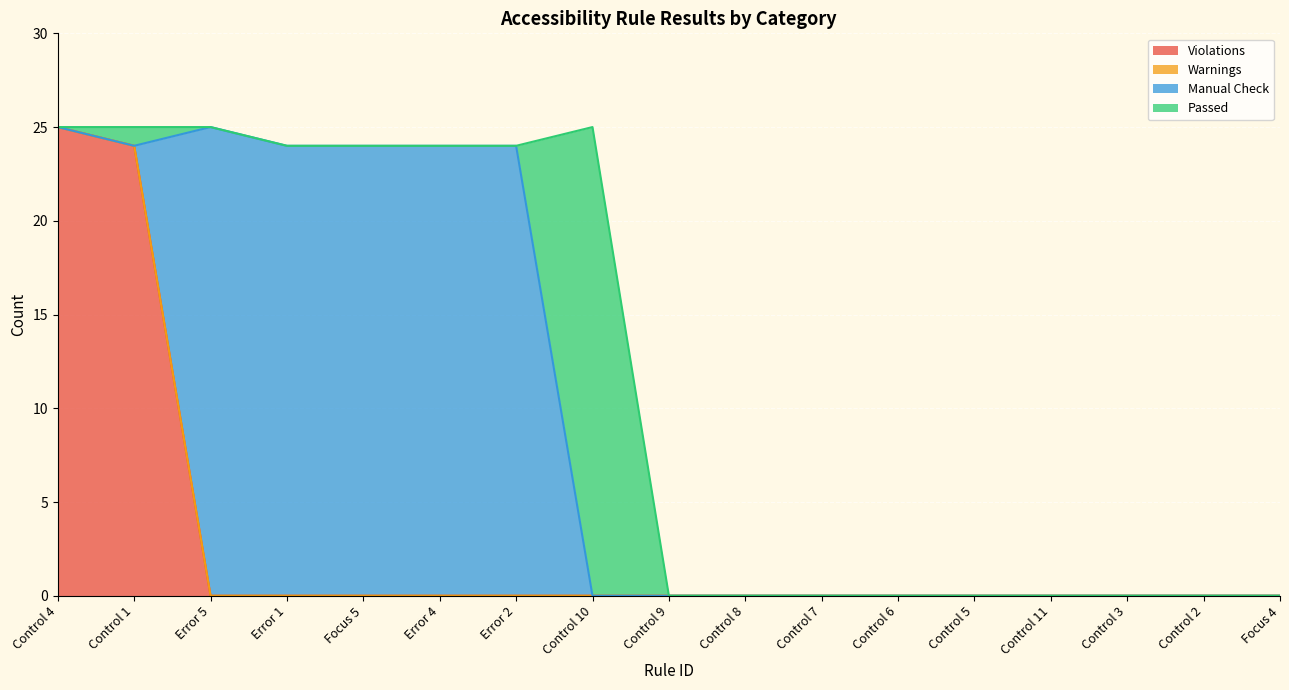

List the series in order of their overall mean, lowest first.

Warnings, Passed, Violations, Manual Check